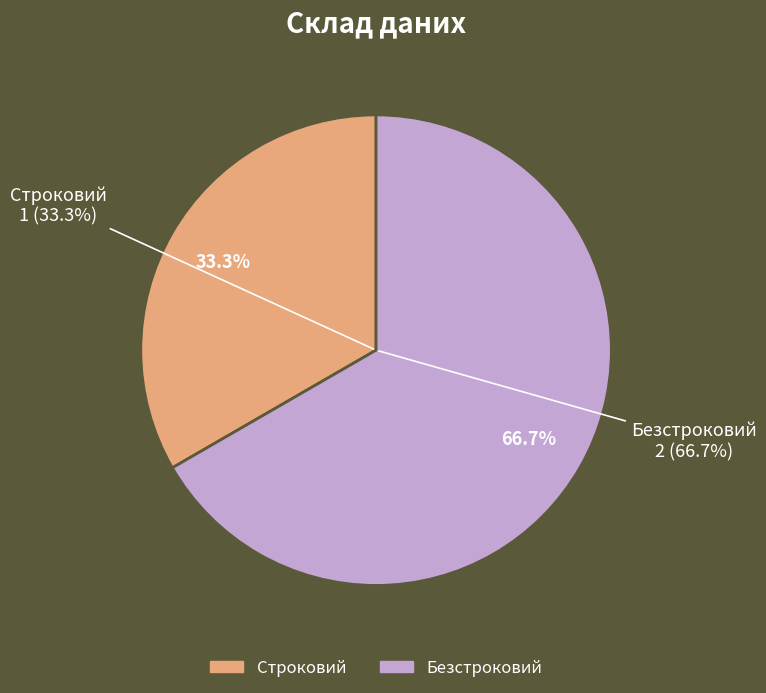

Count the number of slices in the pie.

2